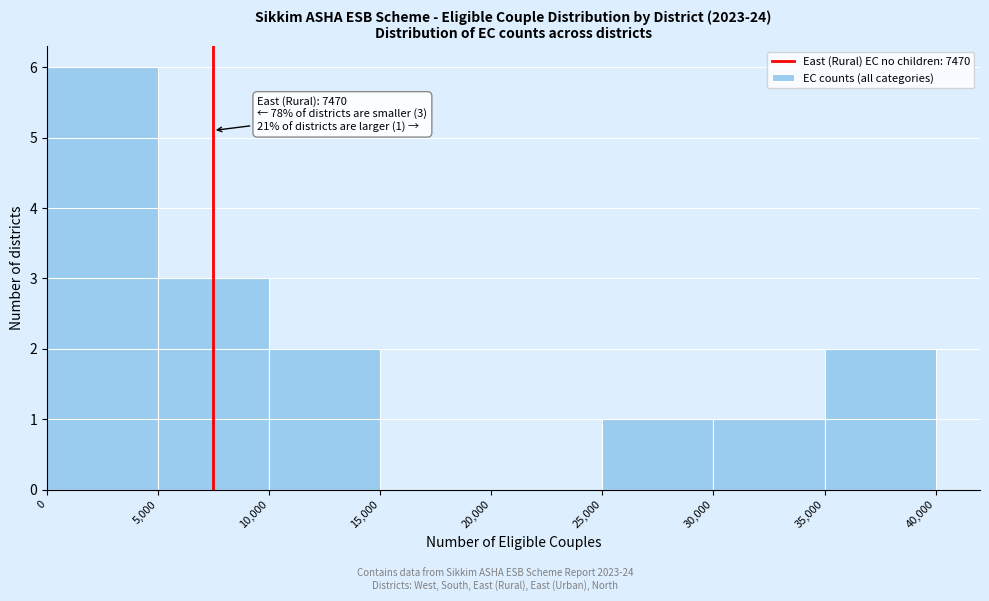

Over which range of the x-axis is the bar tallest?

0 to 5,000